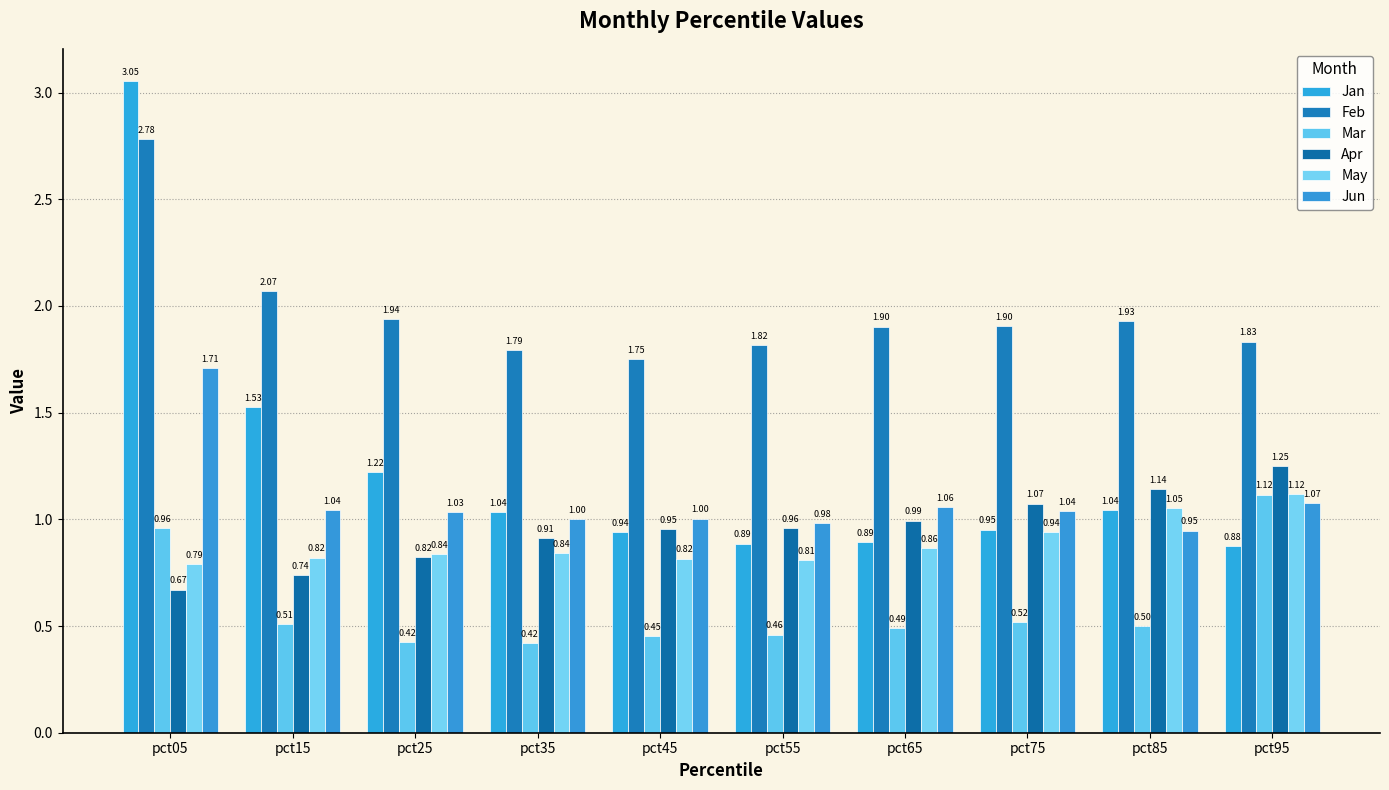

Reading left to right, transcribe all the data shown in this chart.

Jan: pct05=3.1	pct15=1.5	pct25=1.2	pct35=1.0	pct45=0.9	pct55=0.9	pct65=0.9	pct75=1.0	pct85=1.0	pct95=0.9
Feb: pct05=2.8	pct15=2.1	pct25=1.9	pct35=1.8	pct45=1.8	pct55=1.8	pct65=1.9	pct75=1.9	pct85=1.9	pct95=1.8
Mar: pct05=1.0	pct15=0.5	pct25=0.4	pct35=0.4	pct45=0.5	pct55=0.5	pct65=0.5	pct75=0.5	pct85=0.5	pct95=1.1
Apr: pct05=0.7	pct15=0.7	pct25=0.8	pct35=0.9	pct45=1.0	pct55=1.0	pct65=1.0	pct75=1.1	pct85=1.1	pct95=1.3
May: pct05=0.8	pct15=0.8	pct25=0.8	pct35=0.8	pct45=0.8	pct55=0.8	pct65=0.9	pct75=0.9	pct85=1.1	pct95=1.1
Jun: pct05=1.7	pct15=1.0	pct25=1.0	pct35=1.0	pct45=1.0	pct55=1.0	pct65=1.1	pct75=1.0	pct85=0.9	pct95=1.1